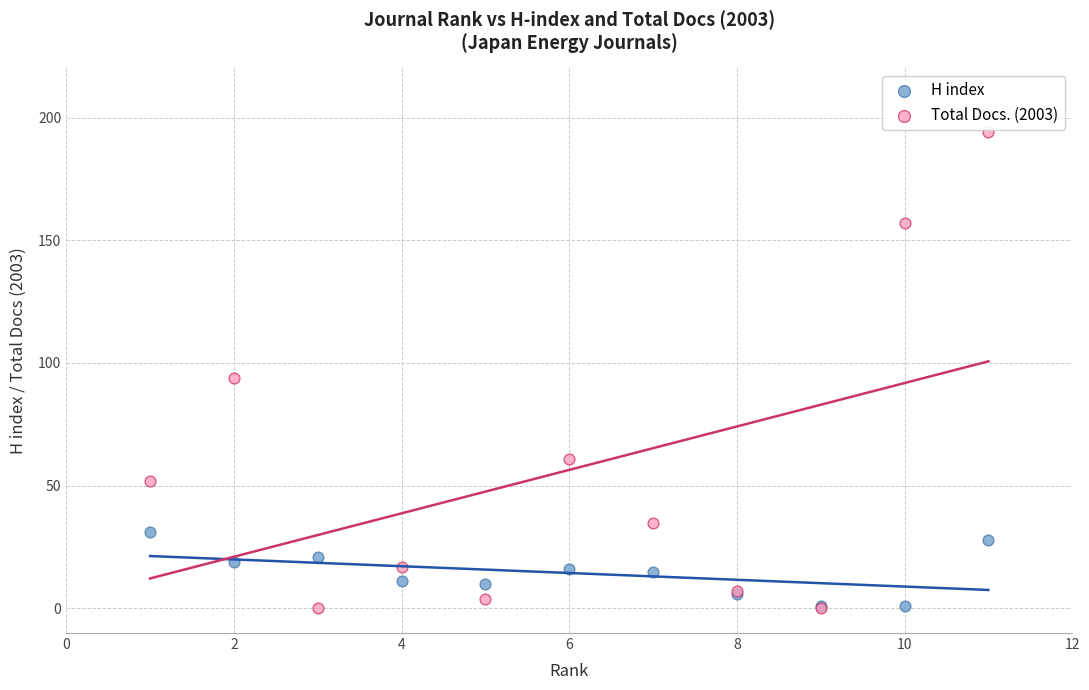

Which series contains the highest Y value?

Total Docs. (2003)